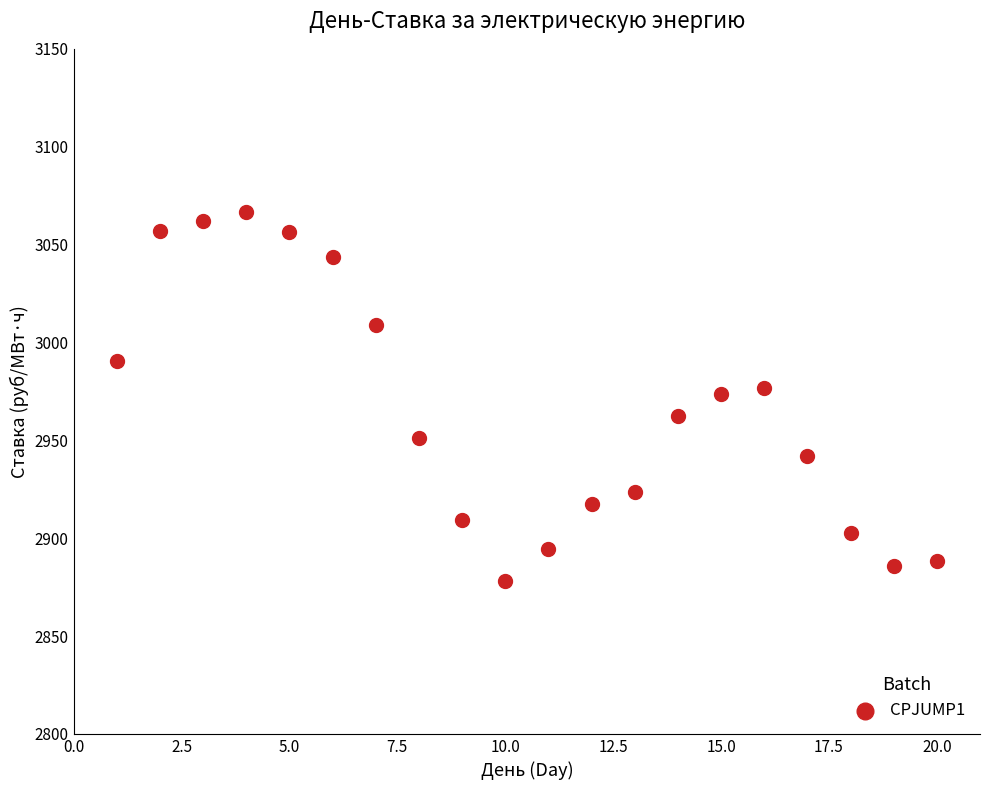

What is the range of X values (max minus min)?

19.0